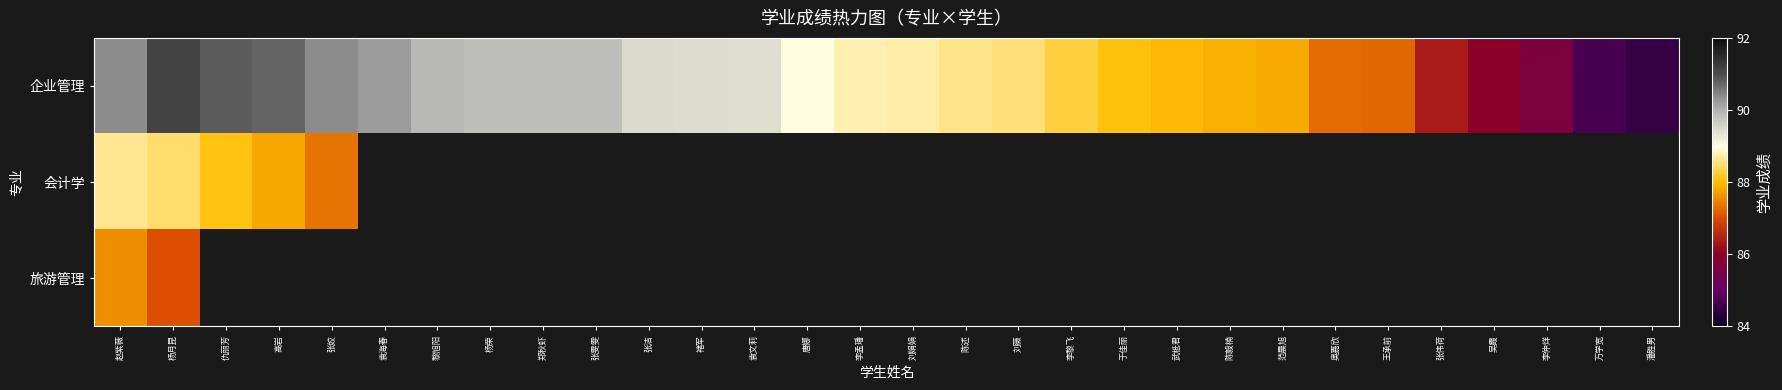

Which category has the highest value across all series?

杨月昆